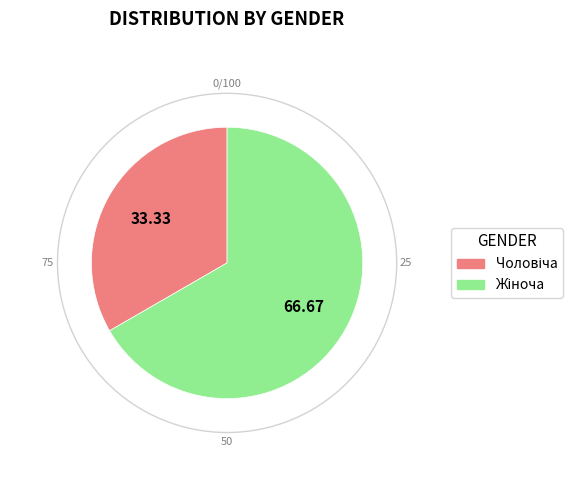

How many slices are in this pie chart?

2